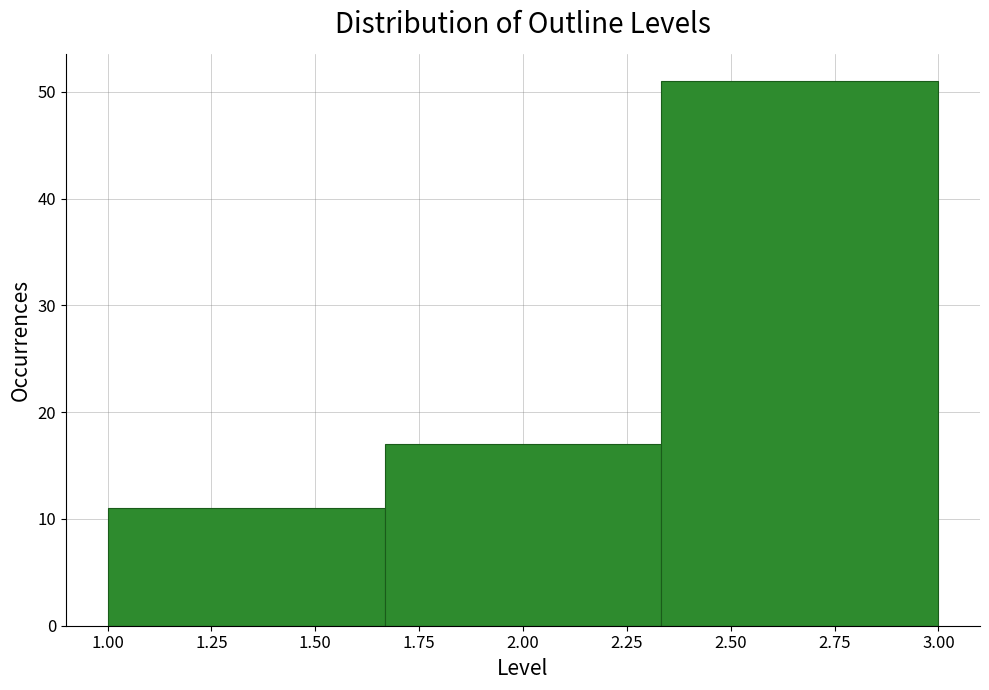

Reading left to right, transcribe this chart: for each bar, give the range it covers on the x-axis and its height. Neither the bar edges nor the heights are printed on the chart, so give them approximately, as read against the axes.

1.00 to 1.65: 11
1.65 to 2.35: 17
2.35 to 3.00: 51